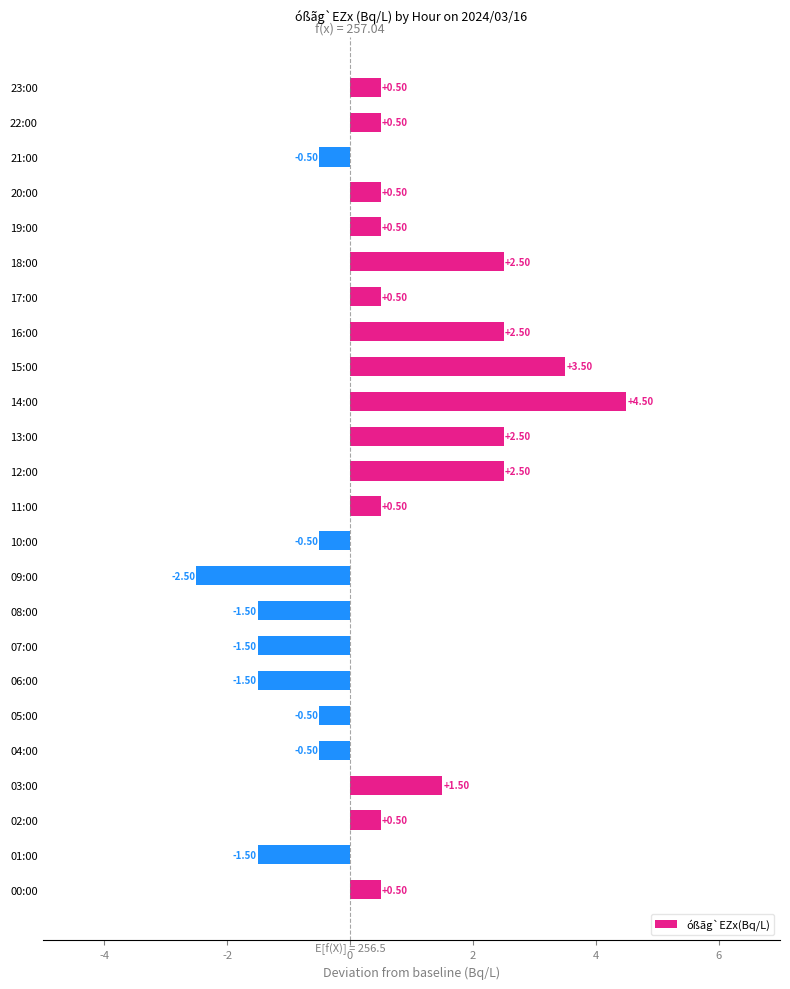

Between 14:00 and 19:00, which is larger?

14:00